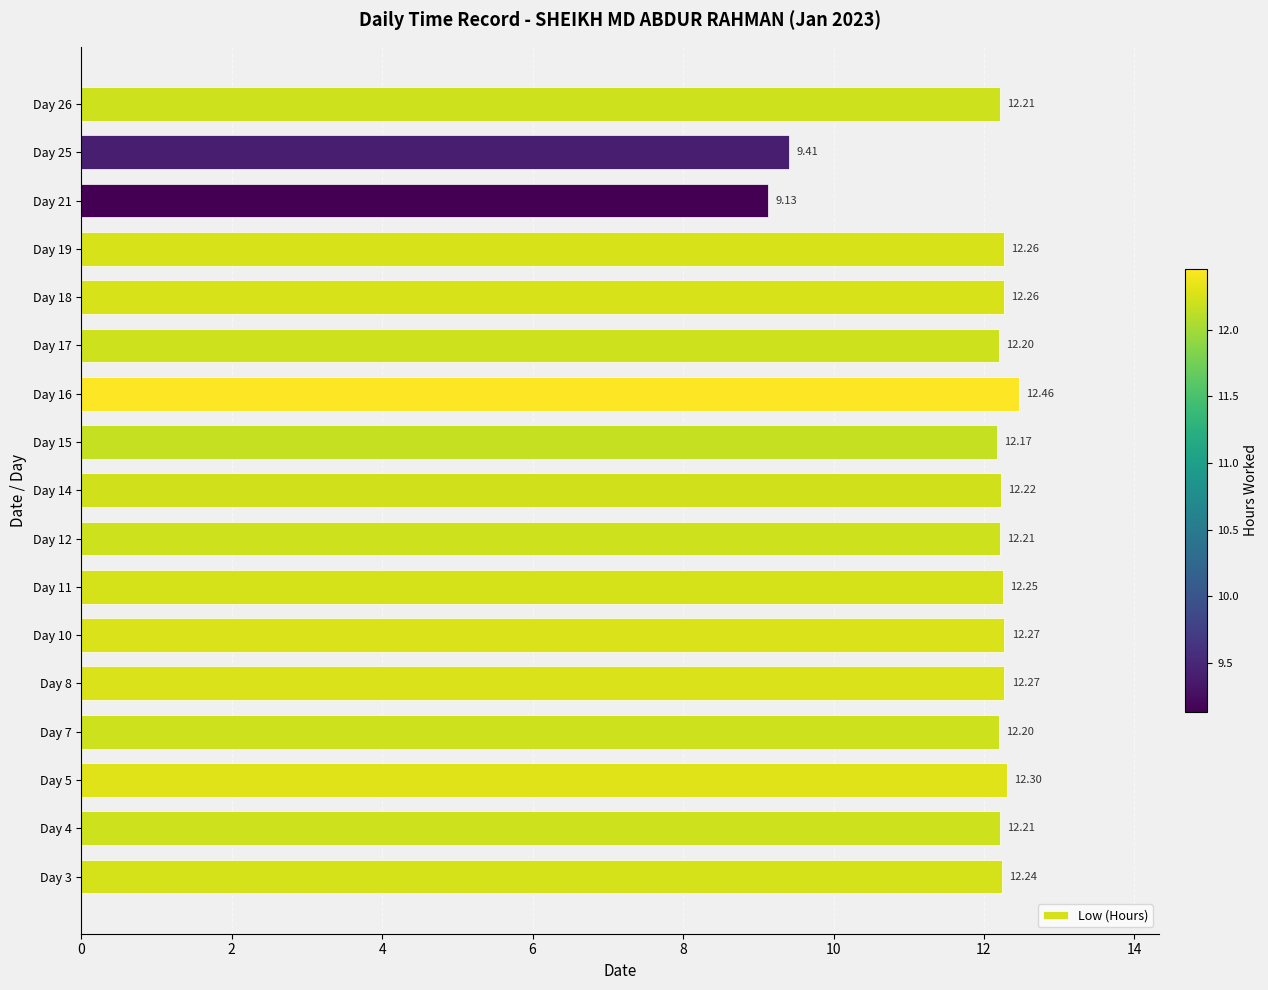

Which has a higher value, Day 14 or Day 4?

Day 14